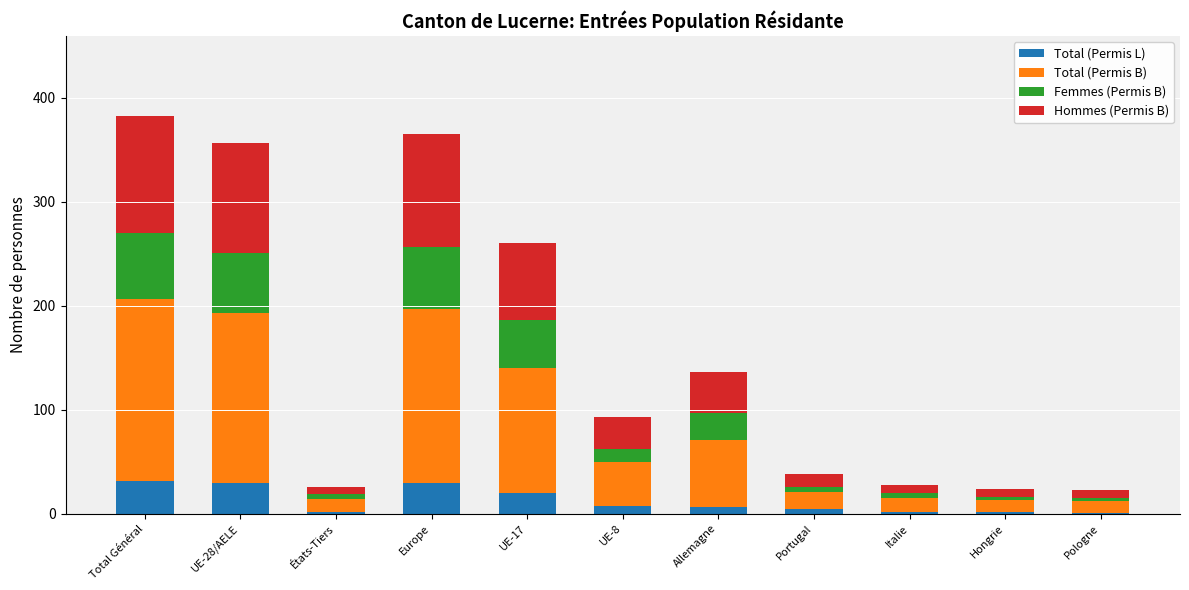

What is the average value of the Total (Permis L) series?

12